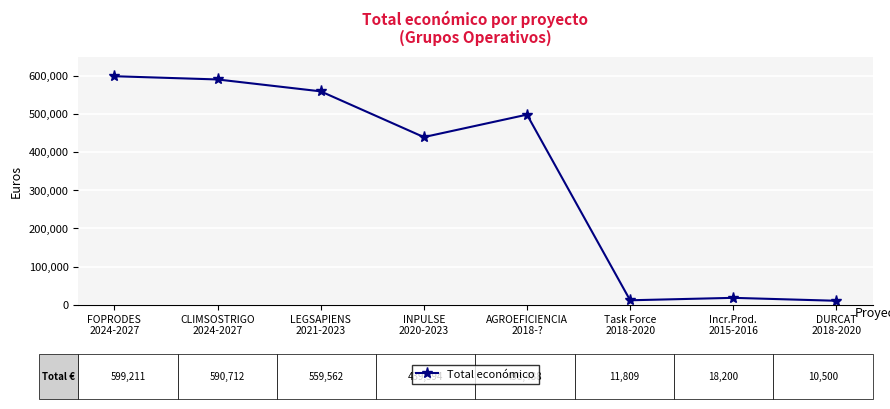

Where is the data nearest to the value 304855?

INPULSE
2020-2023